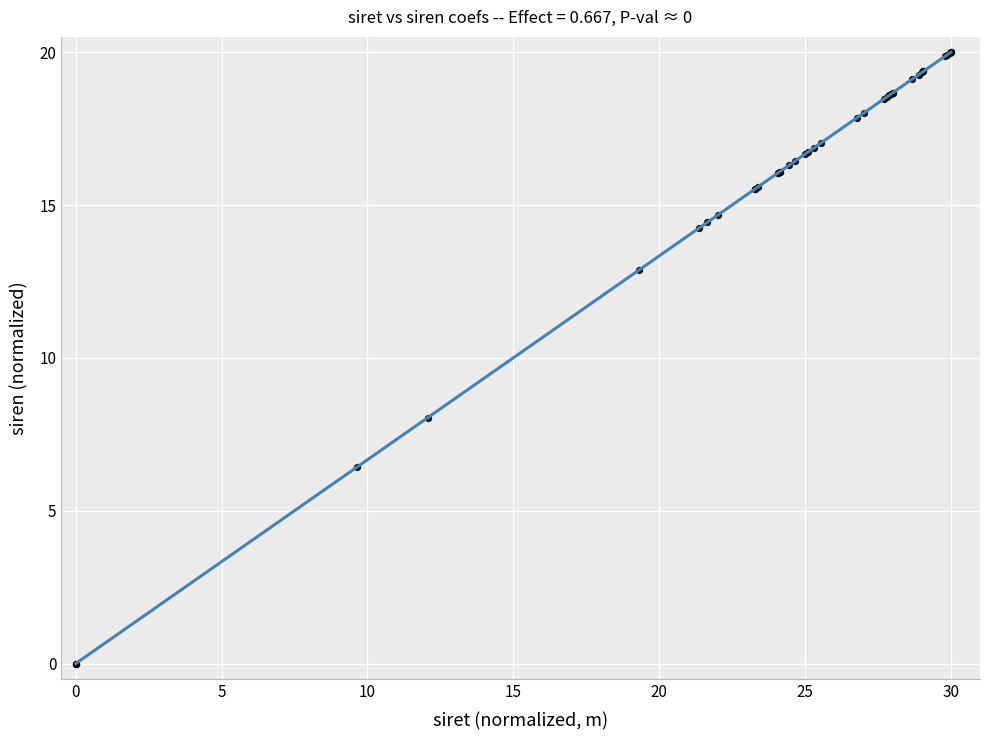

What Y value in the scatter plot is closest to 10?

8.0